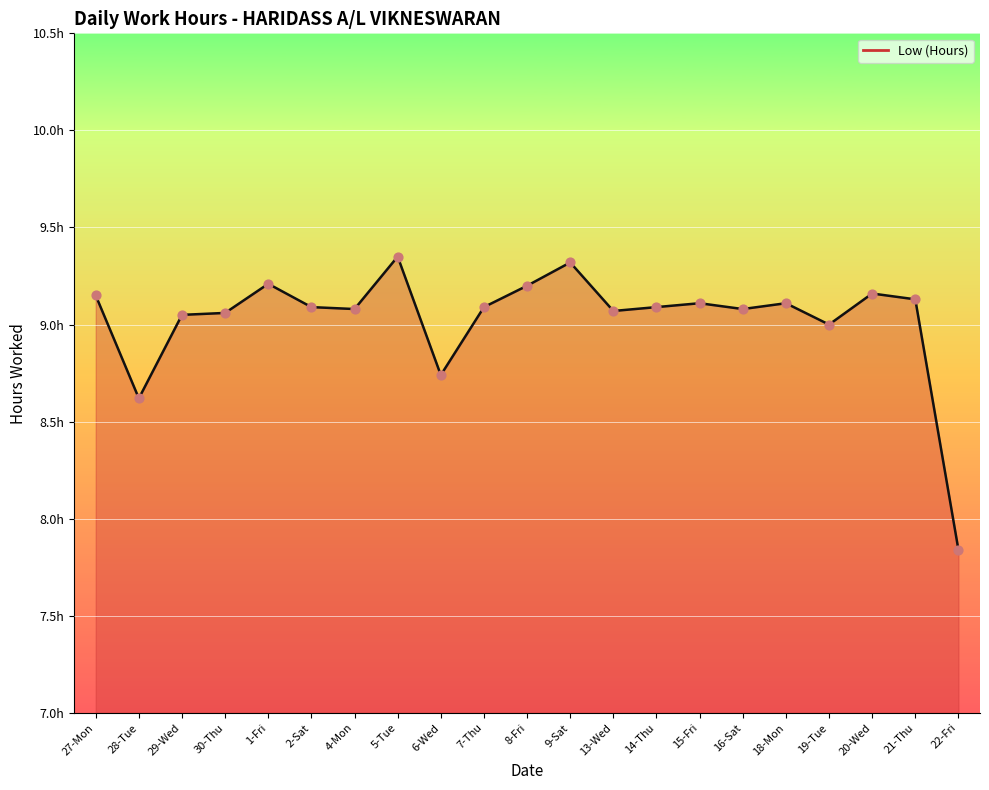

Approximately how many times larger is the value at 21-Thu compared to 20-Wed?

1.0